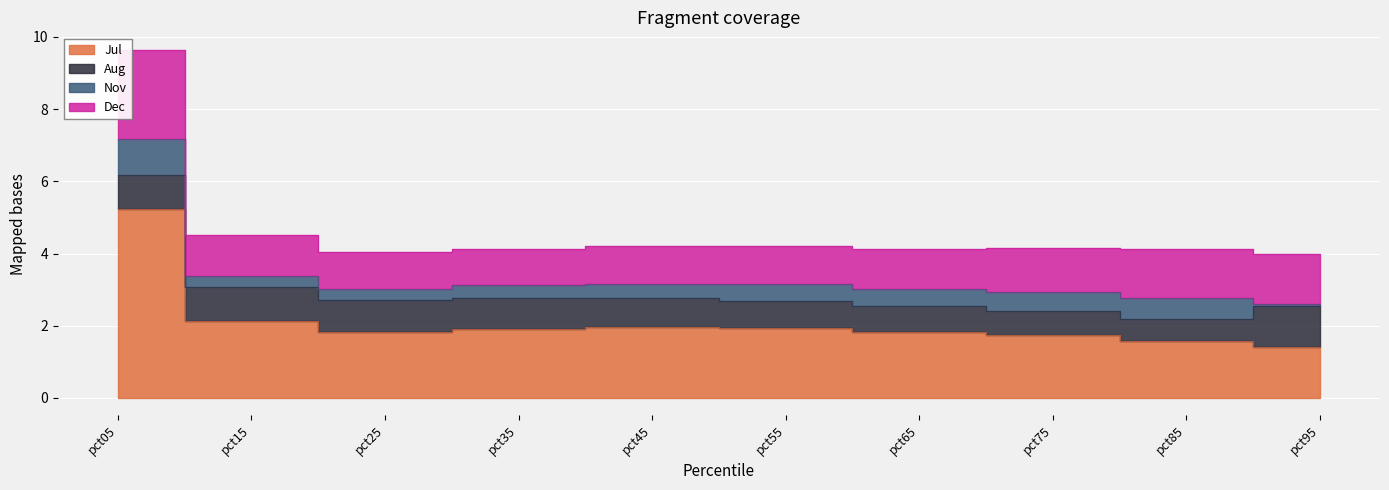

What is the difference between the maximum and minimum values in the Dec series?

1.5